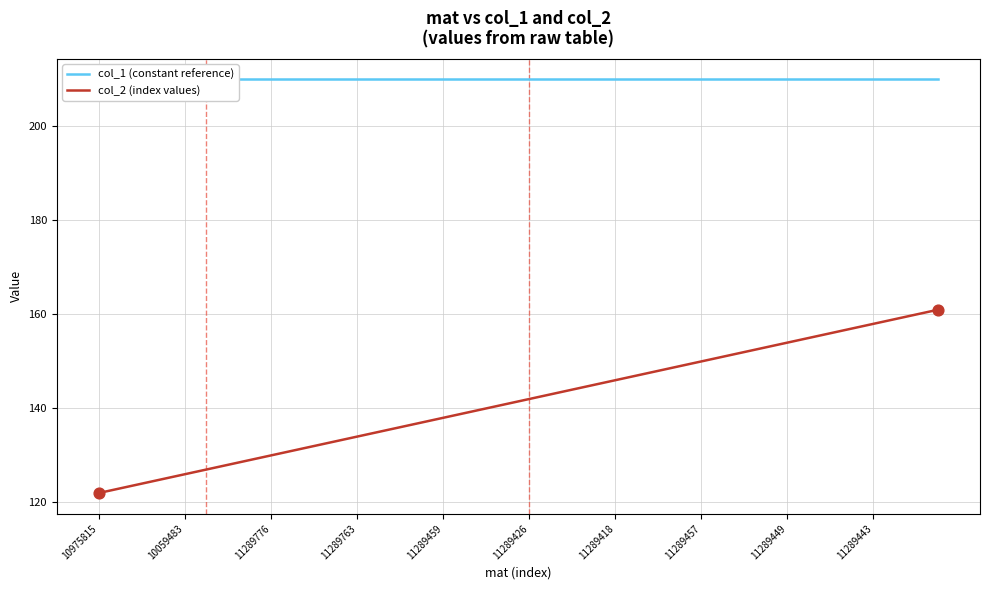

At which category is the sum across all series the highest?

39